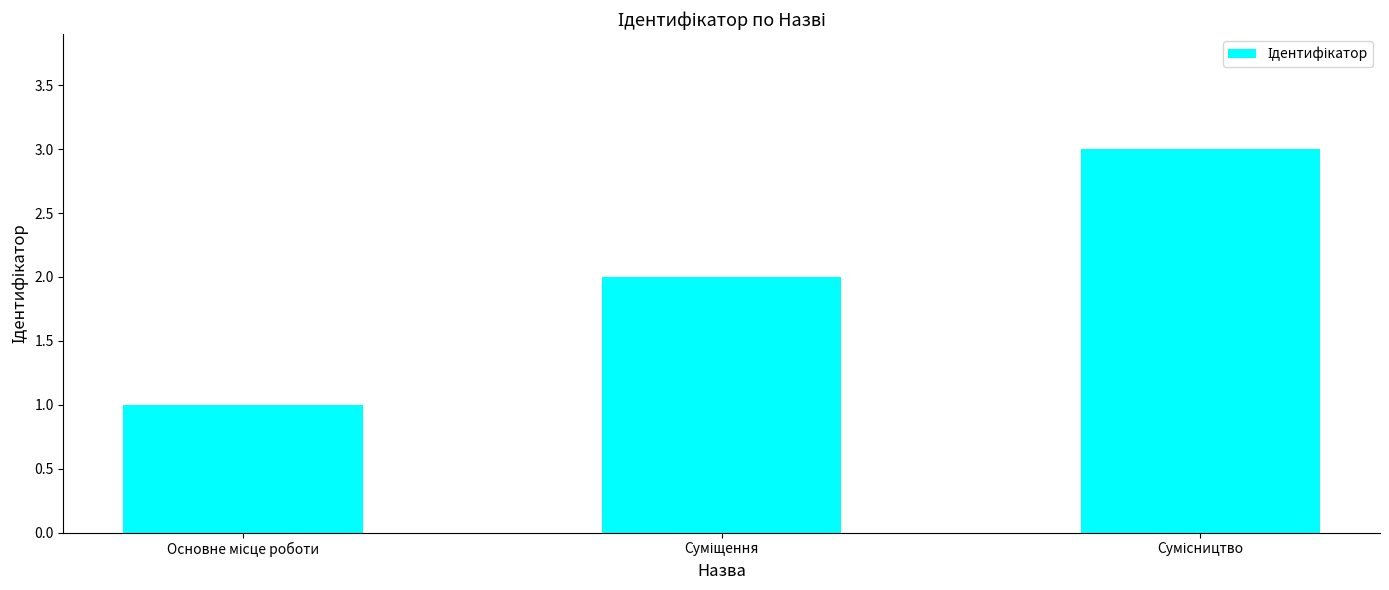

What is the greatest value displayed?

3